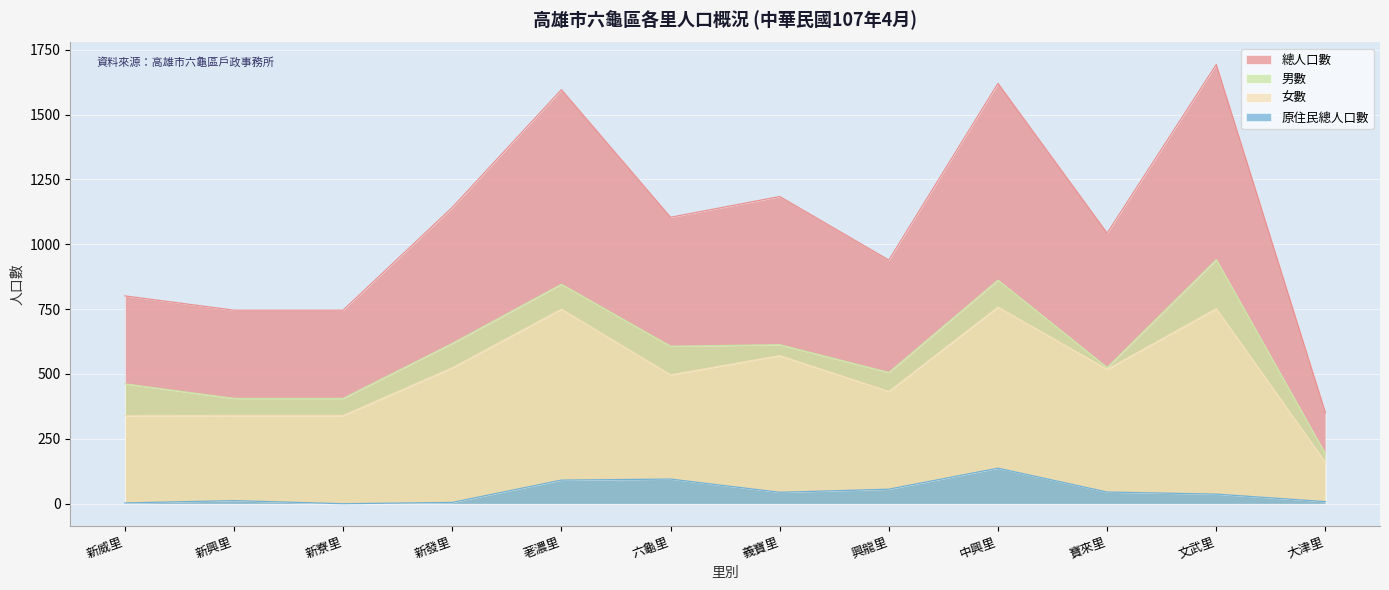

Where does the 男數 series first go above 607?

新發里